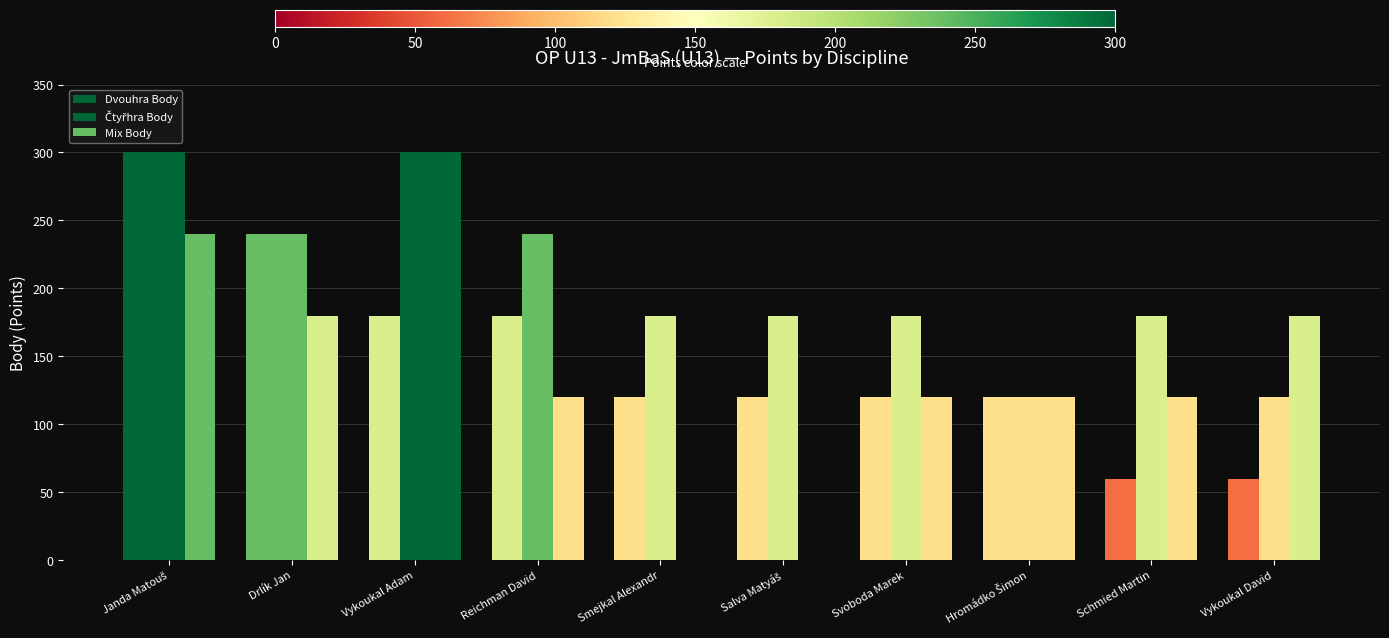

Are the bars grouped side by side (vs. stacked)?

Yes